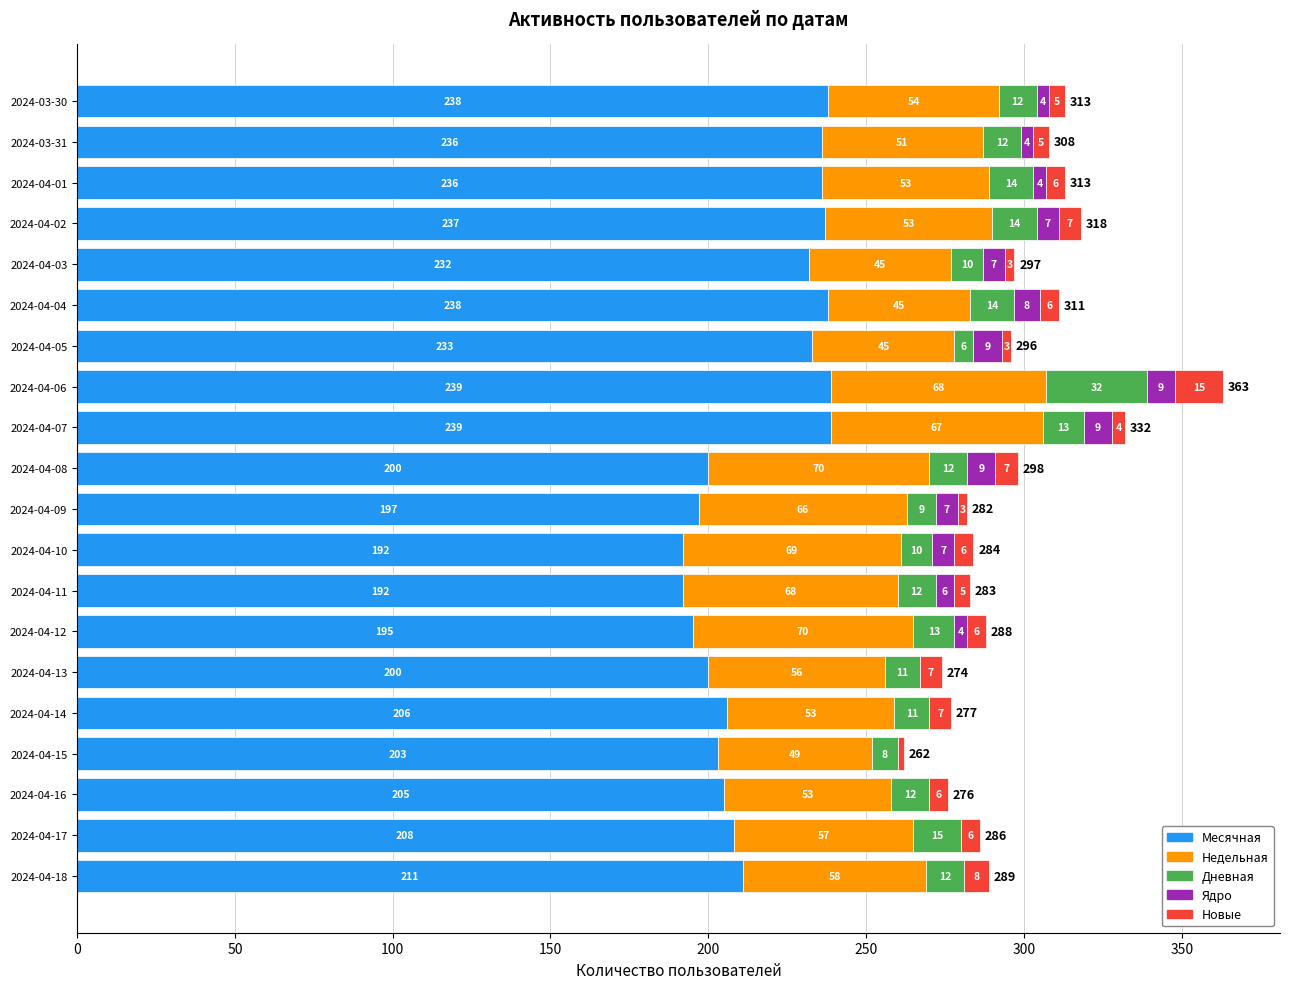

What is the maximum value for Месячная?

239